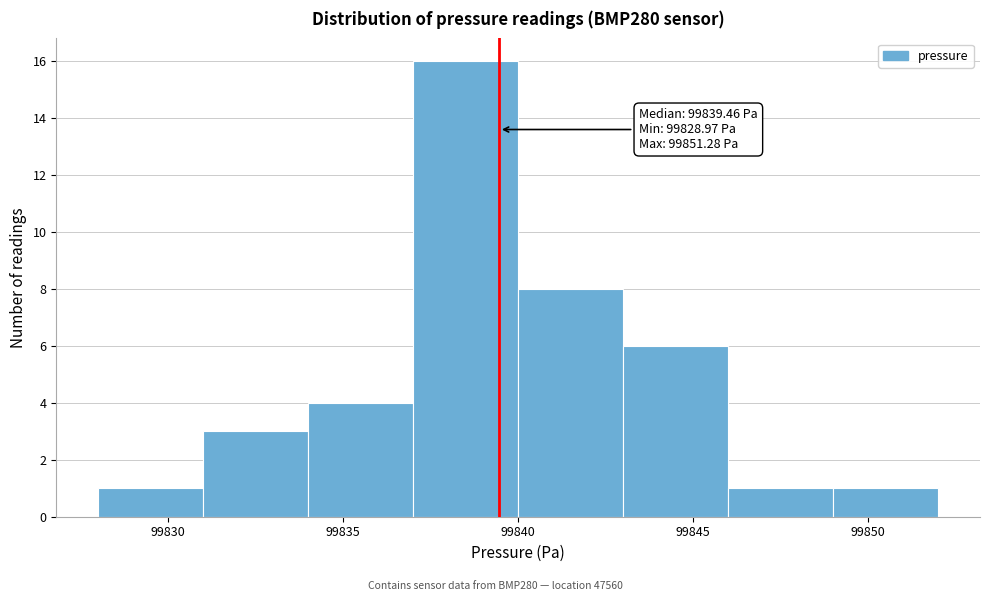

Which range on the x-axis has the tallest bar?

99837 to 99840